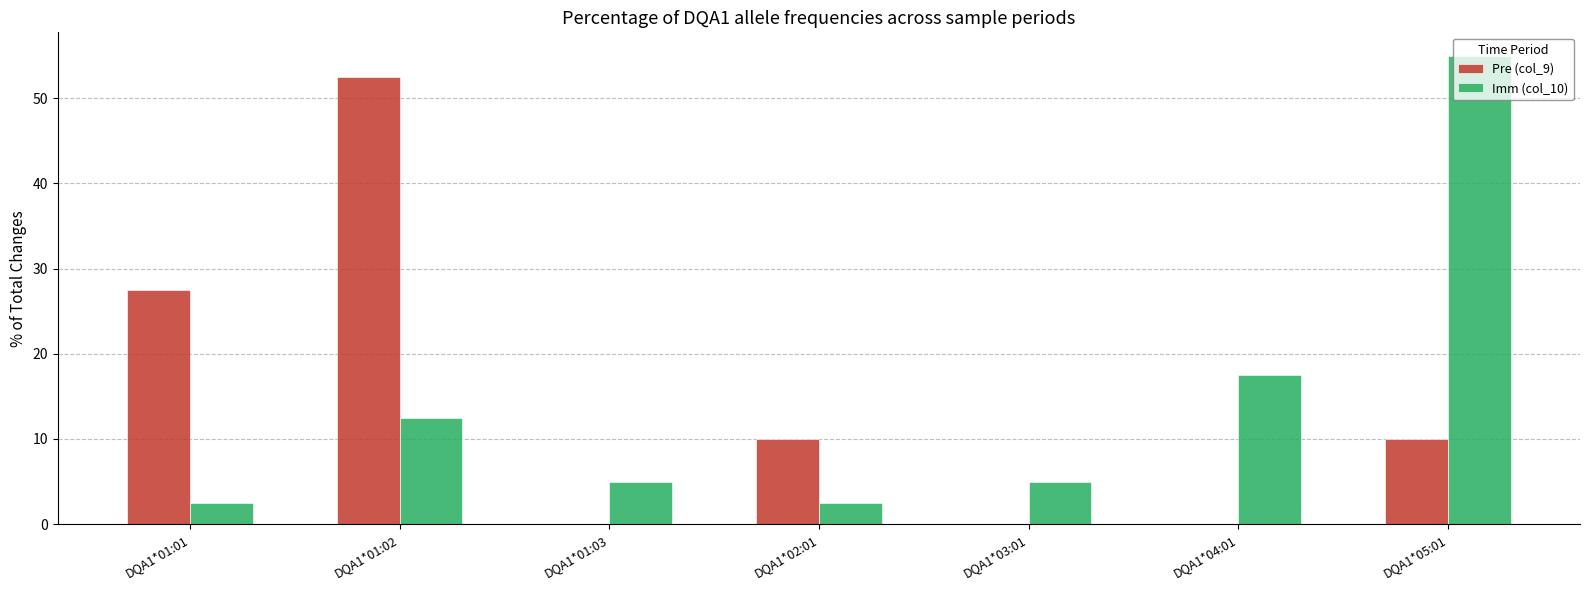

True or false: Imm (col_10) has a value of 5.1 at DQA1*01:02.

False